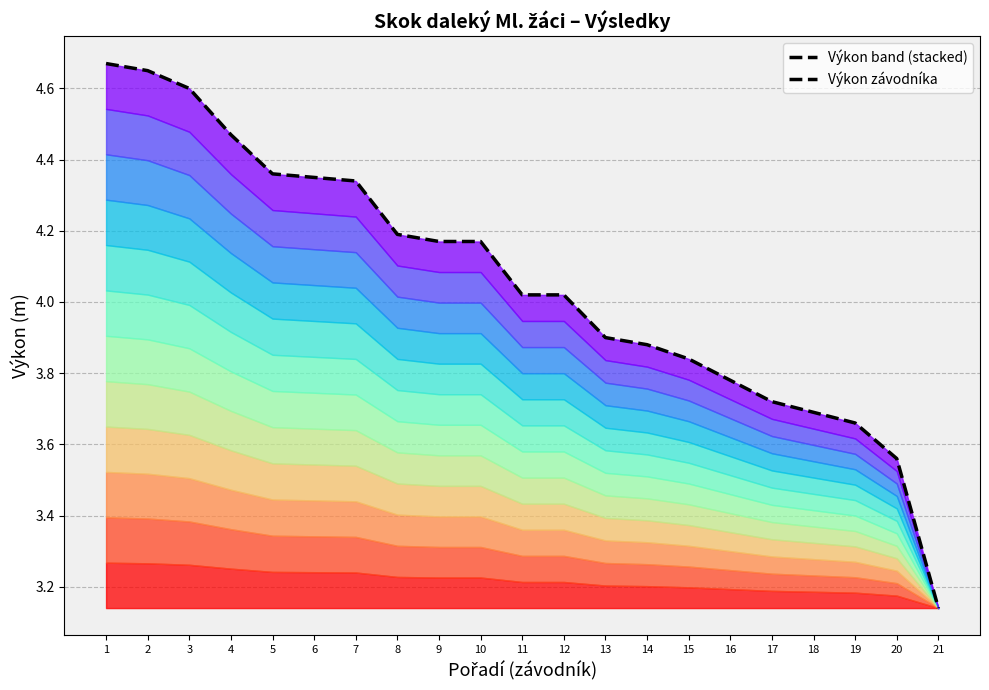

Reading left to right, what are all the values shown in this chart?

1=4.7	2=4.7	3=4.6	4=4.5	5=4.4	6=4.3	7=4.3	8=4.2	9=4.2	10=4.2	11=4.0	12=4.0	13=3.9	14=3.9	15=3.8	16=3.8	17=3.7	18=3.7	19=3.7	20=3.6	21=3.1